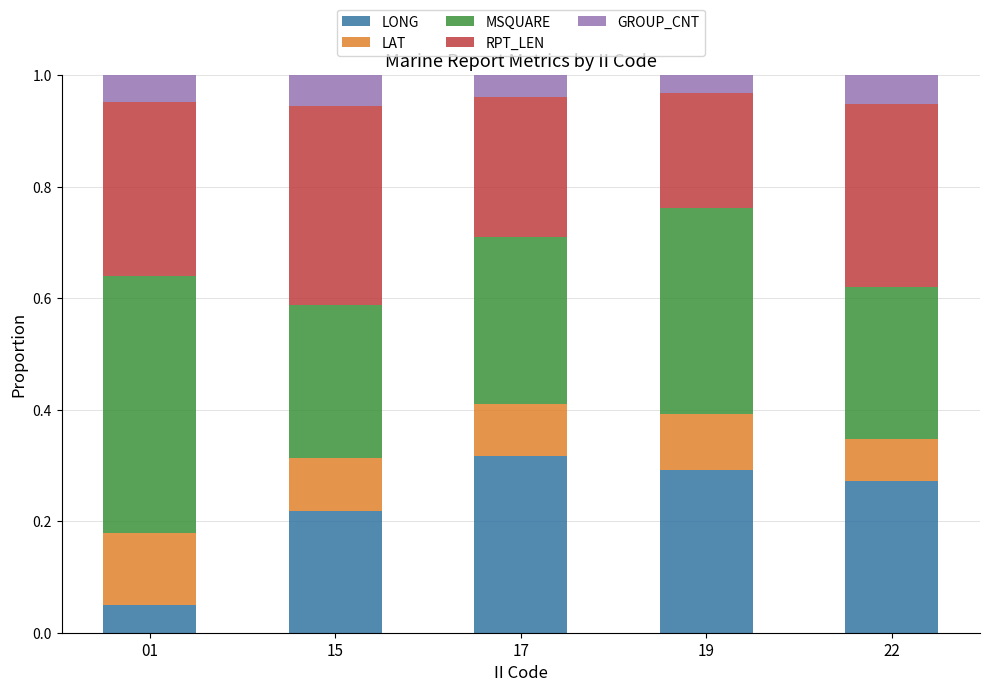

Count the number of data series in this chart.

5